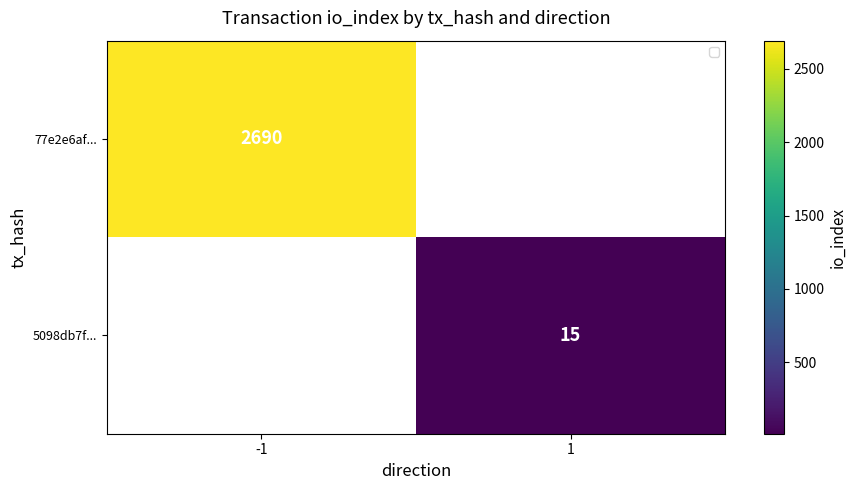

Between 1 and -1, which is larger?

-1